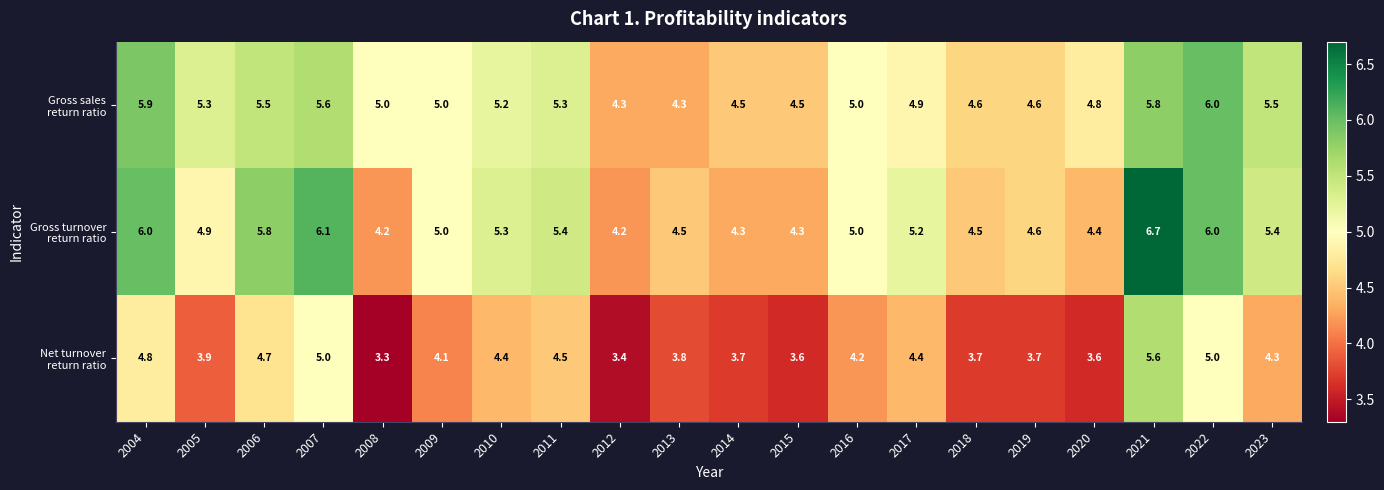

What is the difference between the highest and lowest values at 2006?

1.1